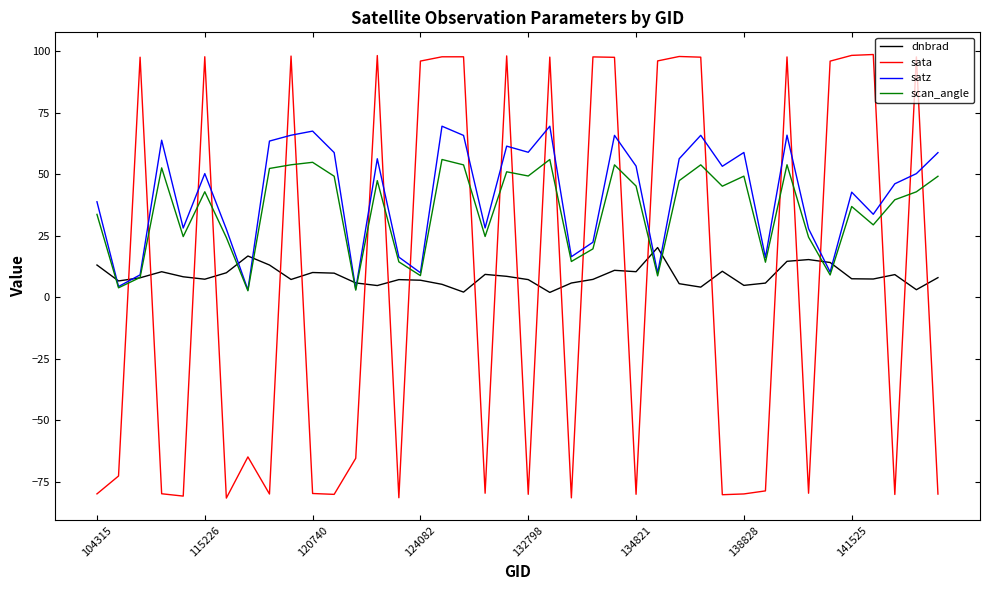

What is the highest value of the sata series?

98.6